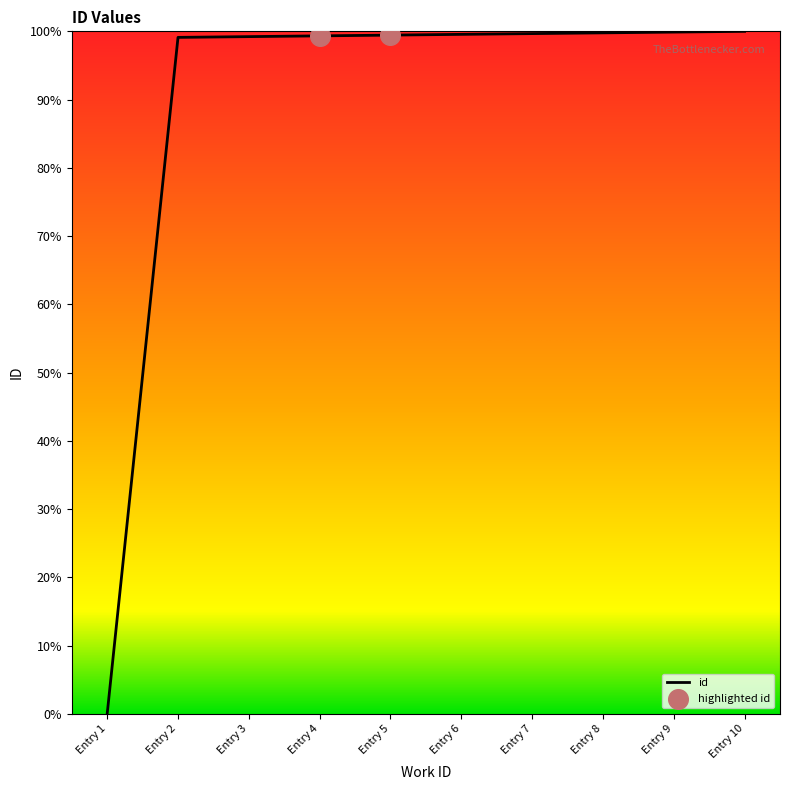

What is the ratio of the value at Entry 2 to the value at Entry 9?

1.0